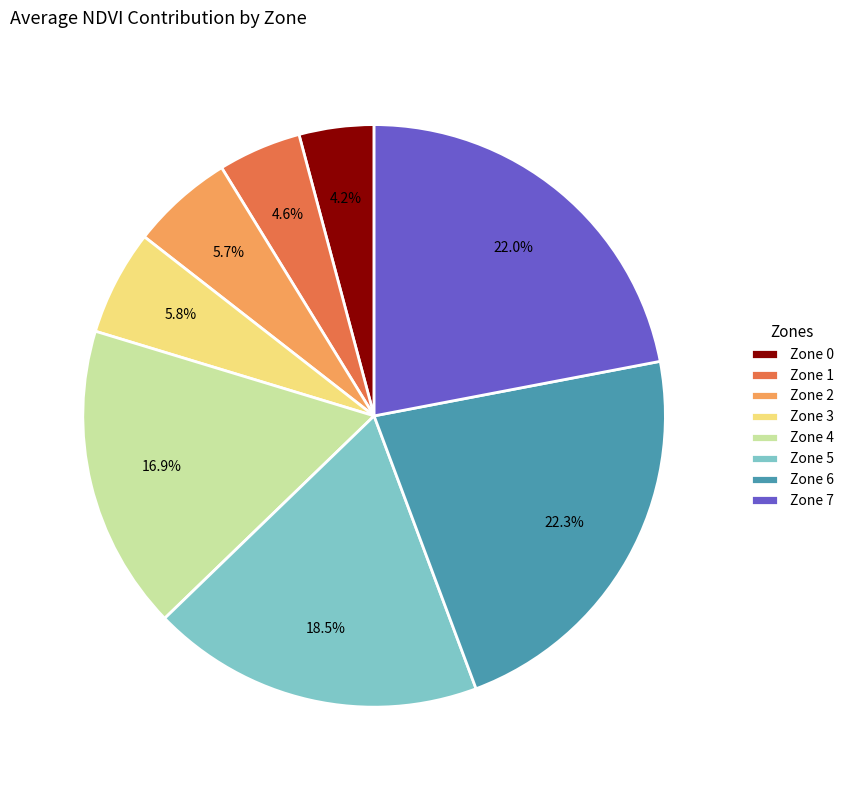

To the nearest percent, what is the difference between the largest and smallest slice percentages?

18%